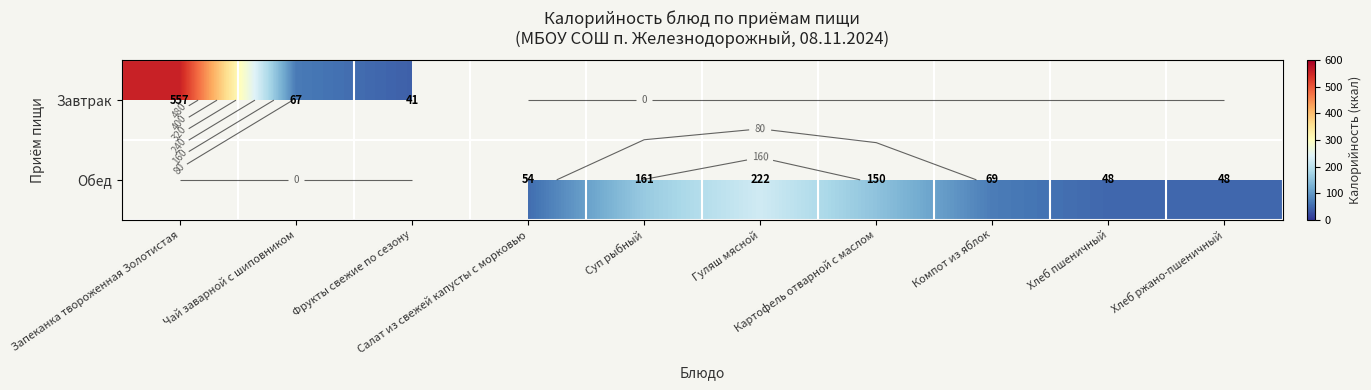

At how many categories does at least one series exceed 160?

3